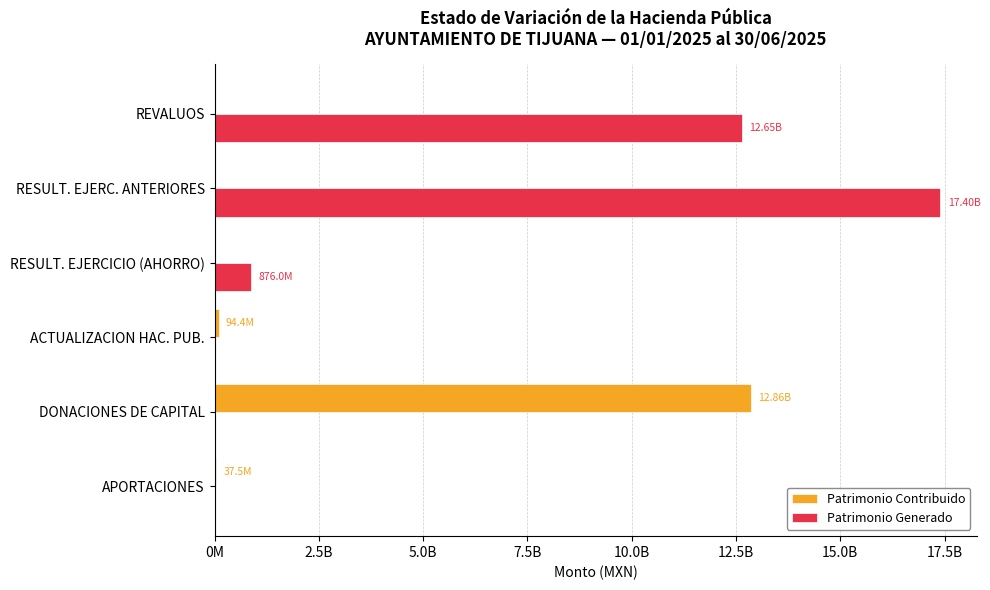

What position from the left is RESULT. EJERC. ANTERIORES?

5